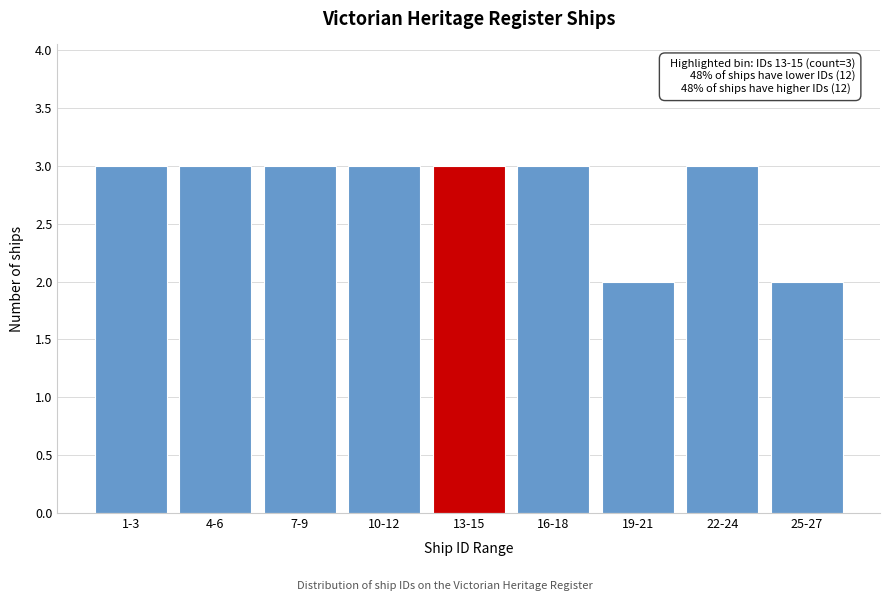

Reading left to right, extract all data points from this chart.

1-3=3	4-6=3	7-9=3	10-12=3	13-15=3	16-18=3	19-21=2	22-24=3	25-27=2